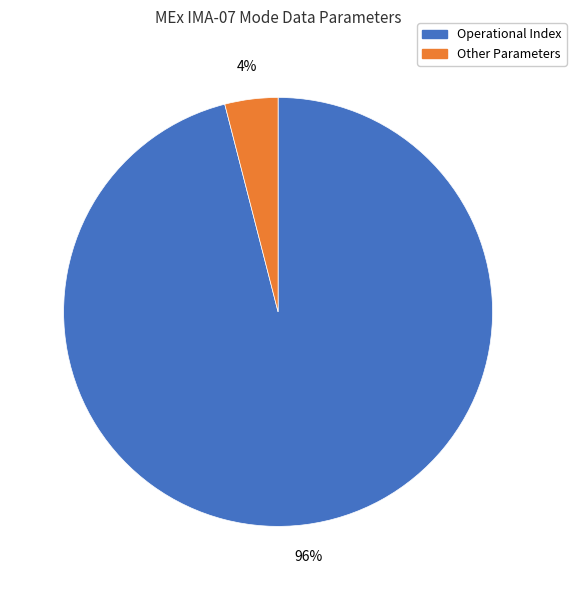

Rank the categories by value from lowest to highest.

Other Parameters, Operational Index